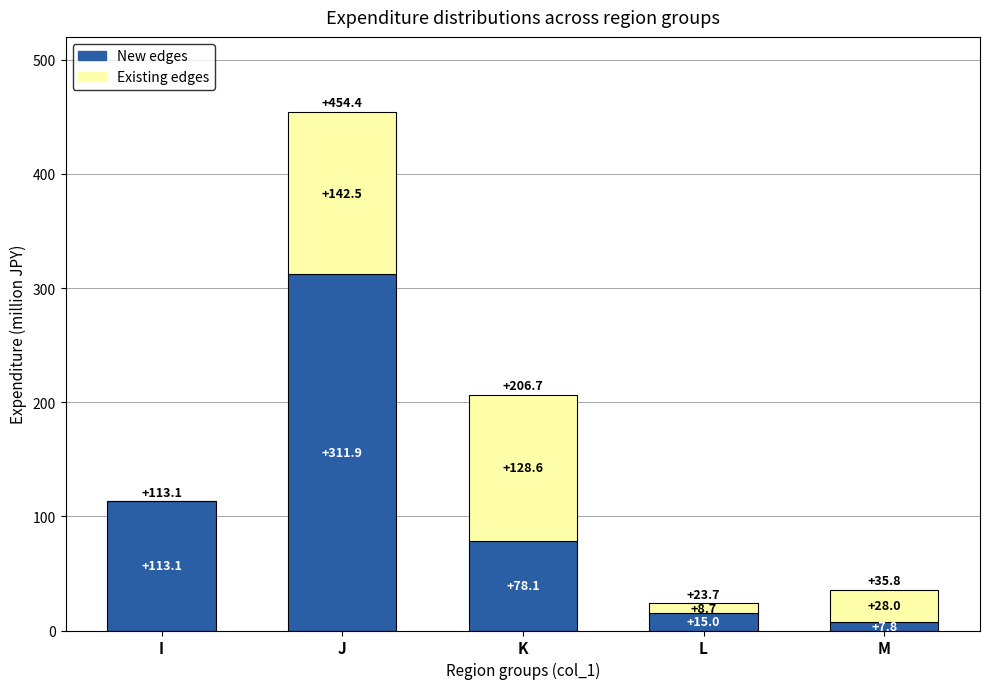

The value of New edges at K is 36.0. True or false?

False